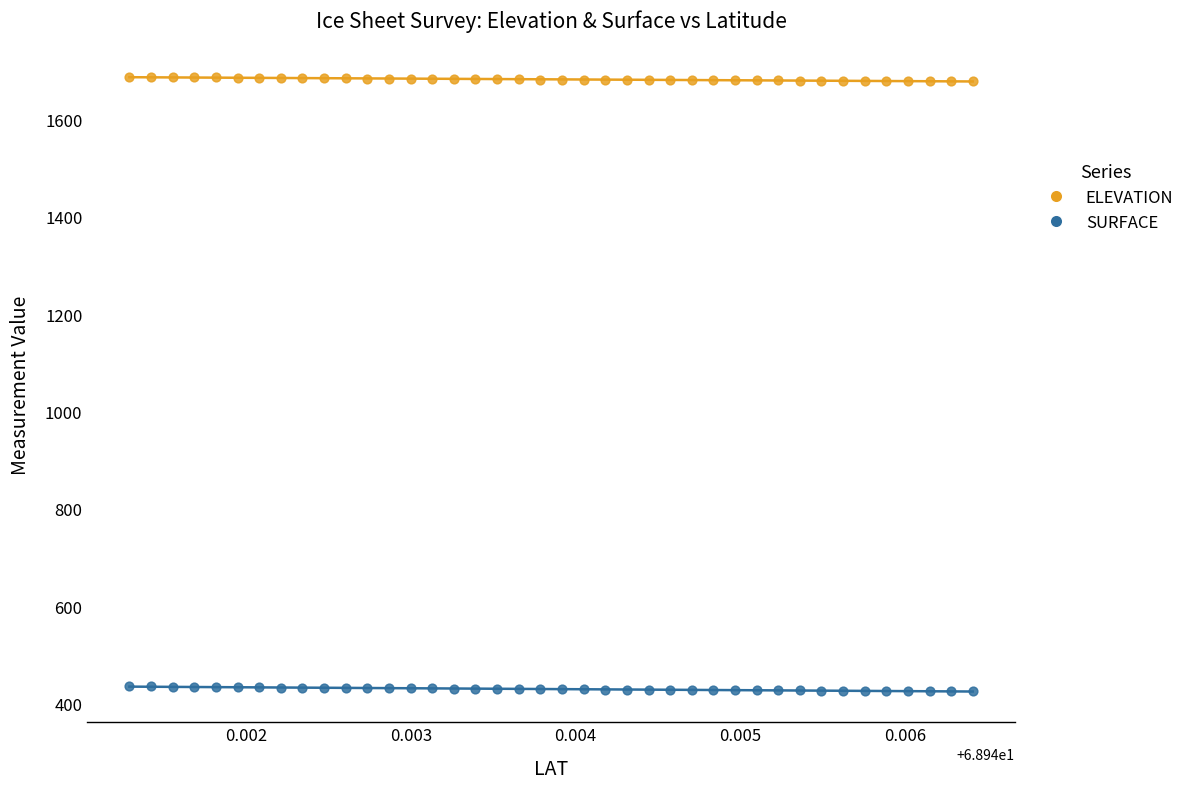

Which series reaches the minimum Y coordinate?

SURFACE